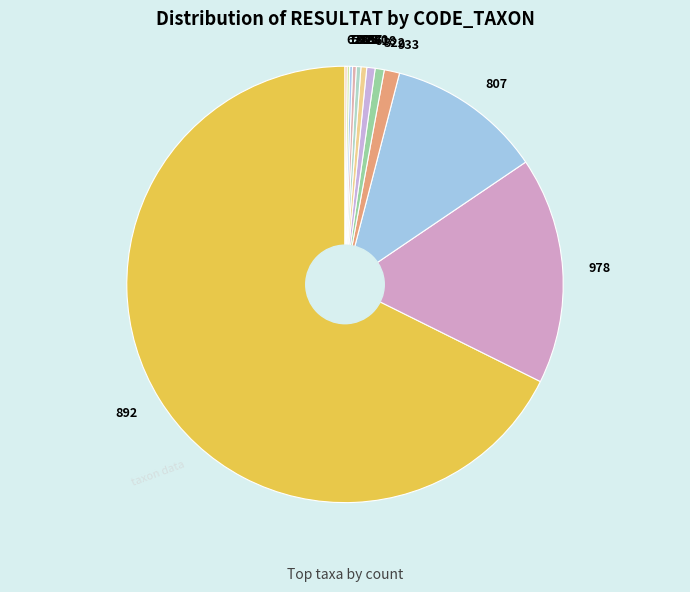

To the nearest percent, what is the difference between the largest and smallest slice percentages?

68%